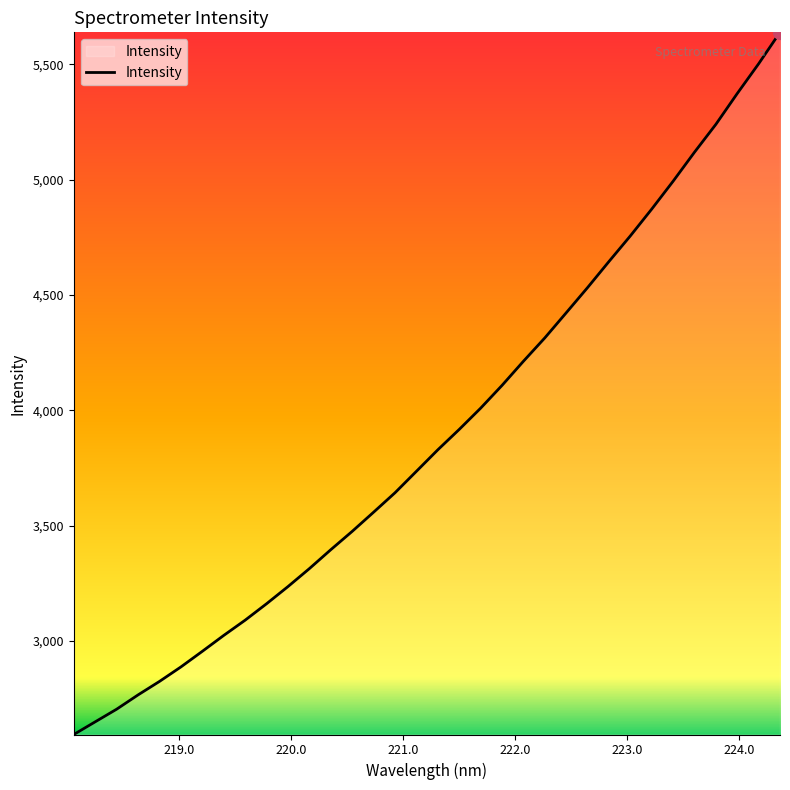

What is the minimum value shown in the chart?

2594.0